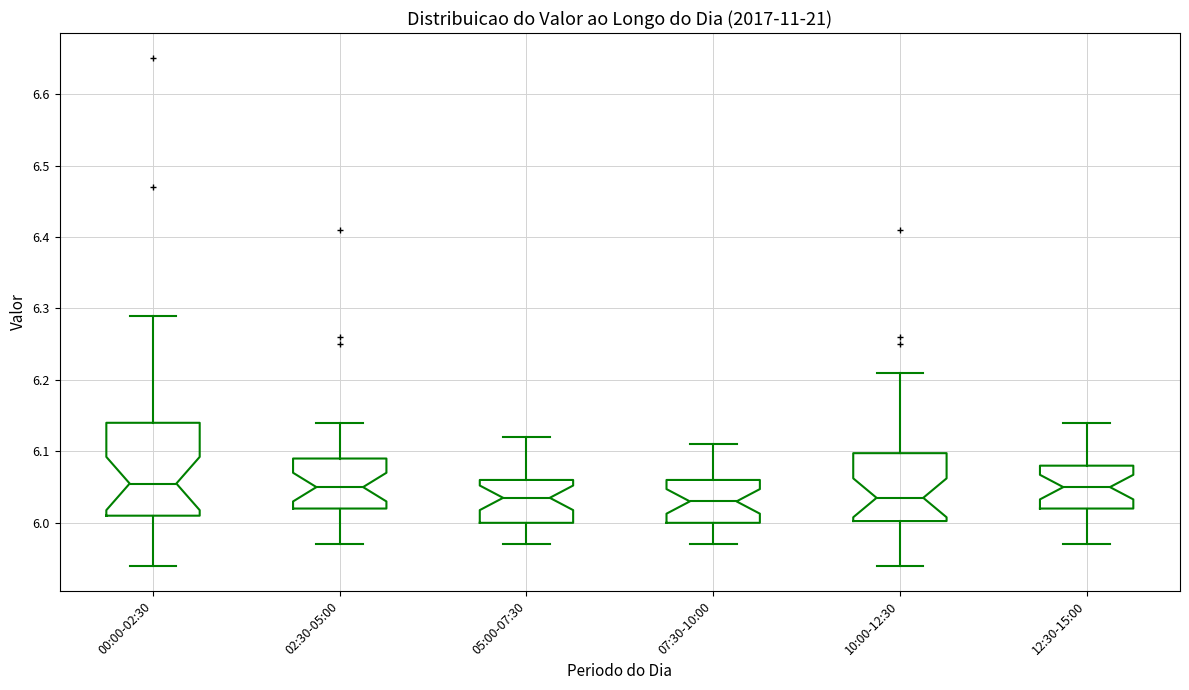

Reading left to right, read every box against the y-axis: the position of its median line, the range the box covers, and the ends of its whiskers. The values are not printed on the chart, so give them approximately, as read against the axis.

00:00-02:30: median 6.06, box 6.01 to 6.14, whiskers 5.94 to 6.29
02:30-05:00: median 6.05, box 6.02 to 6.09, whiskers 5.97 to 6.14
05:00-07:30: median 6.04, box 6.00 to 6.06, whiskers 5.97 to 6.12
07:30-10:00: median 6.03, box 6.00 to 6.06, whiskers 5.97 to 6.11
10:00-12:30: median 6.04, box 6.00 to 6.10, whiskers 5.94 to 6.21
12:30-15:00: median 6.05, box 6.02 to 6.08, whiskers 5.97 to 6.14